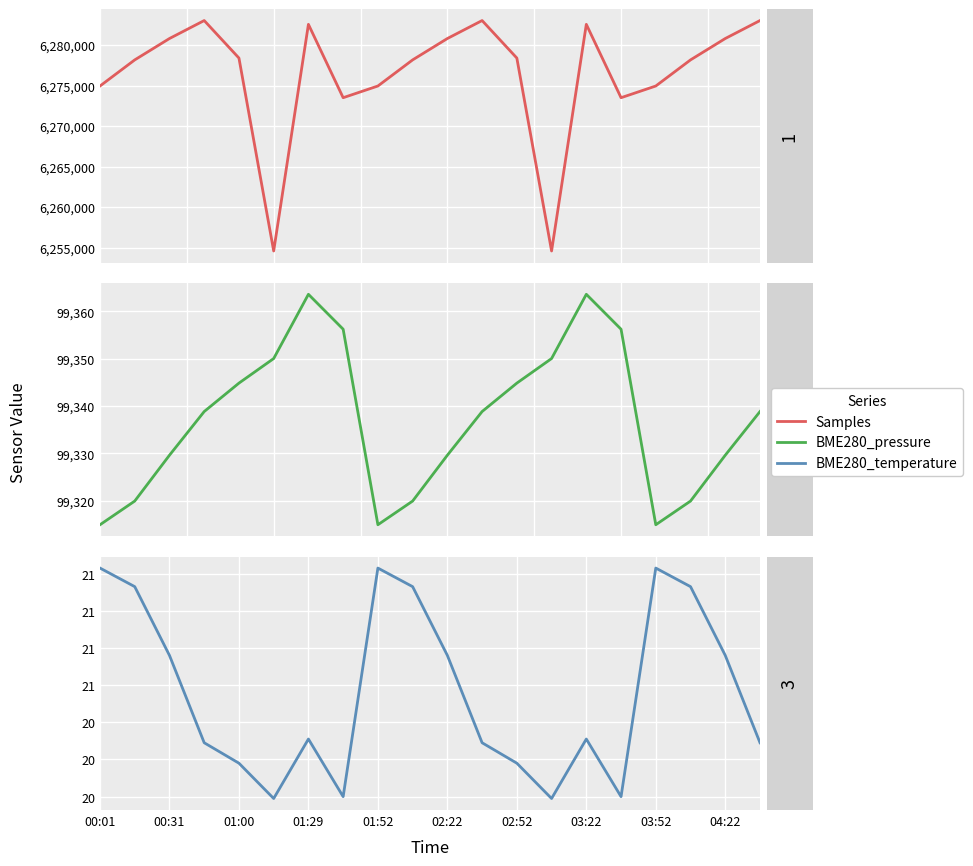

True or false: BME280_temperature and BME280_pressure intersect in this chart.

False